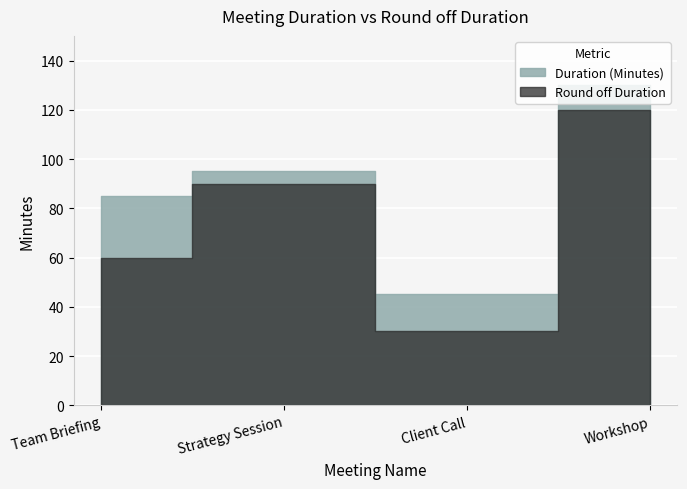

What is the label of the 4th point from the right?

Team Briefing